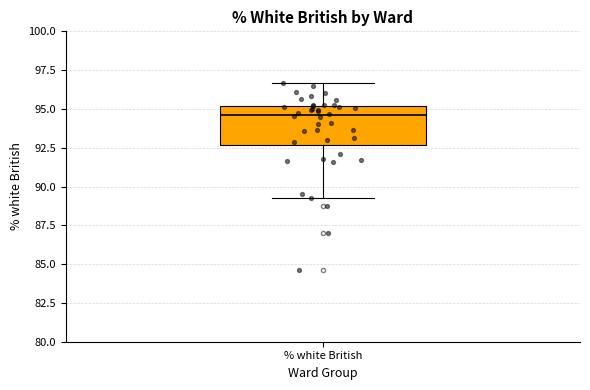

Transcribe this box plot: give where the median line is, the range the box spans, and where the two whiskers end, as read against the y-axis. The values are not printed on the chart, so give them approximately, as read against the axis.

median 94.5, box 92.5 to 95.0, whiskers 89.5 to 96.5